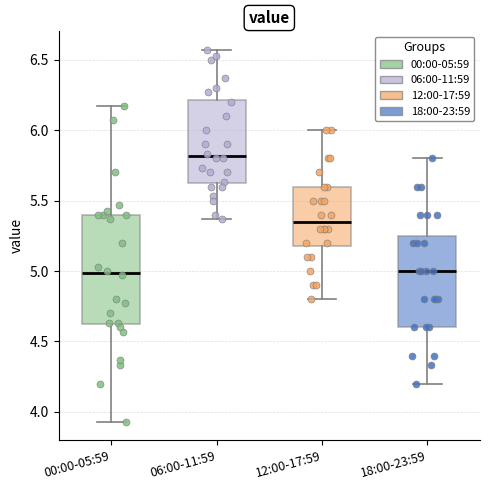

Where does the median line of the box for 12:00-17:59 sit on the y-axis? The values are not printed on the chart, so give them approximately, as read against the axis.

5.35